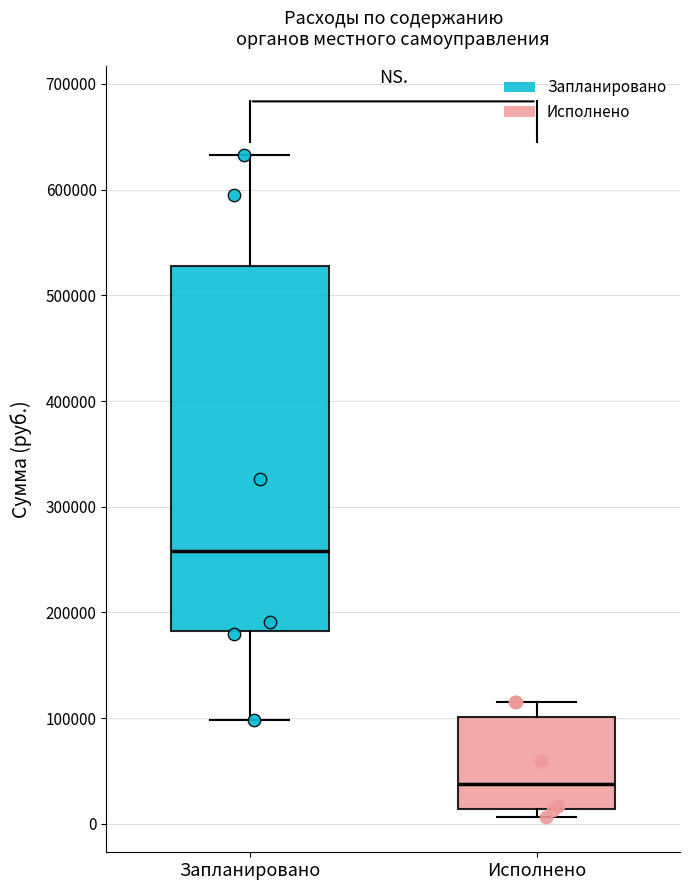

Which box's median line is the highest?

Запланировано